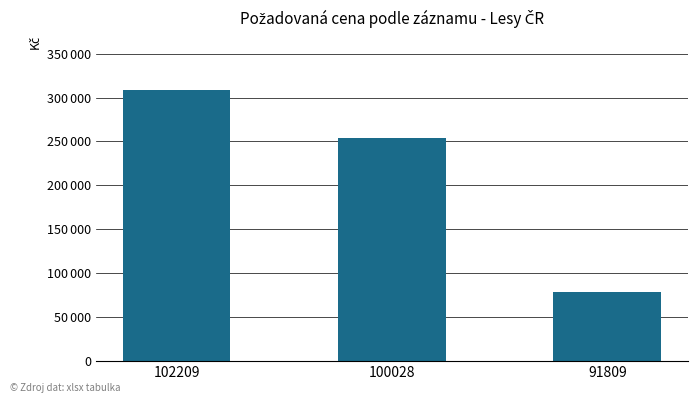

Reading left to right, what are all the values shown in this chart?

309120	253440	78890